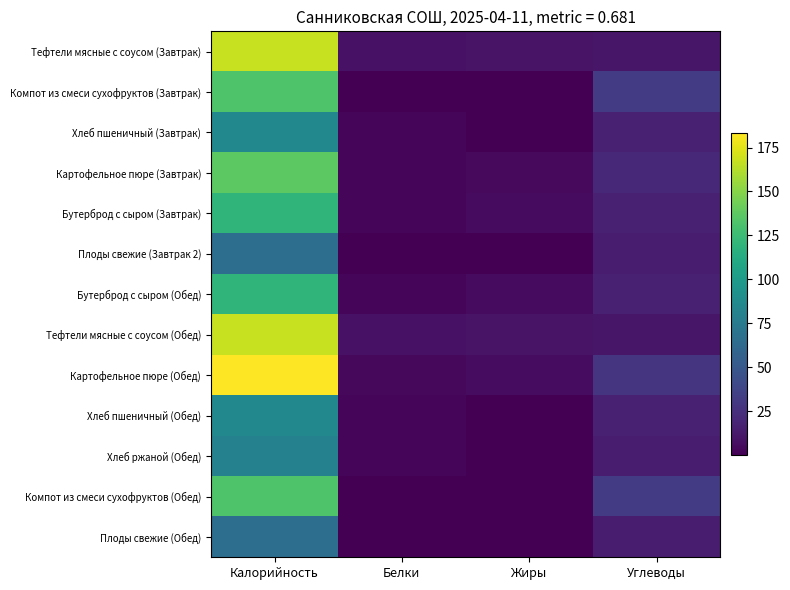

What is the total value across all series at Белки?

39.0